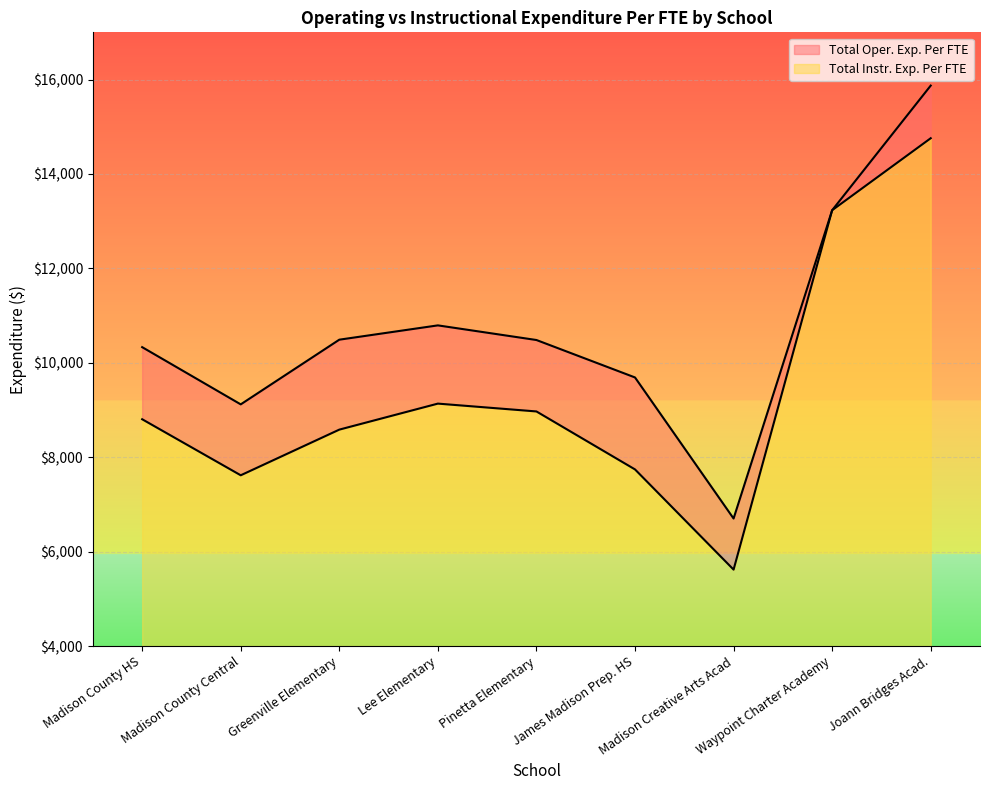

At how many categories does at least one series exceed 12288?

2